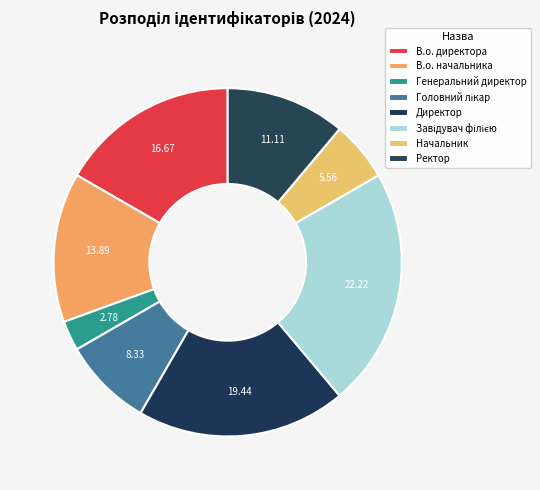

To the nearest percent, what is the difference between the largest and smallest slice percentages?

19%